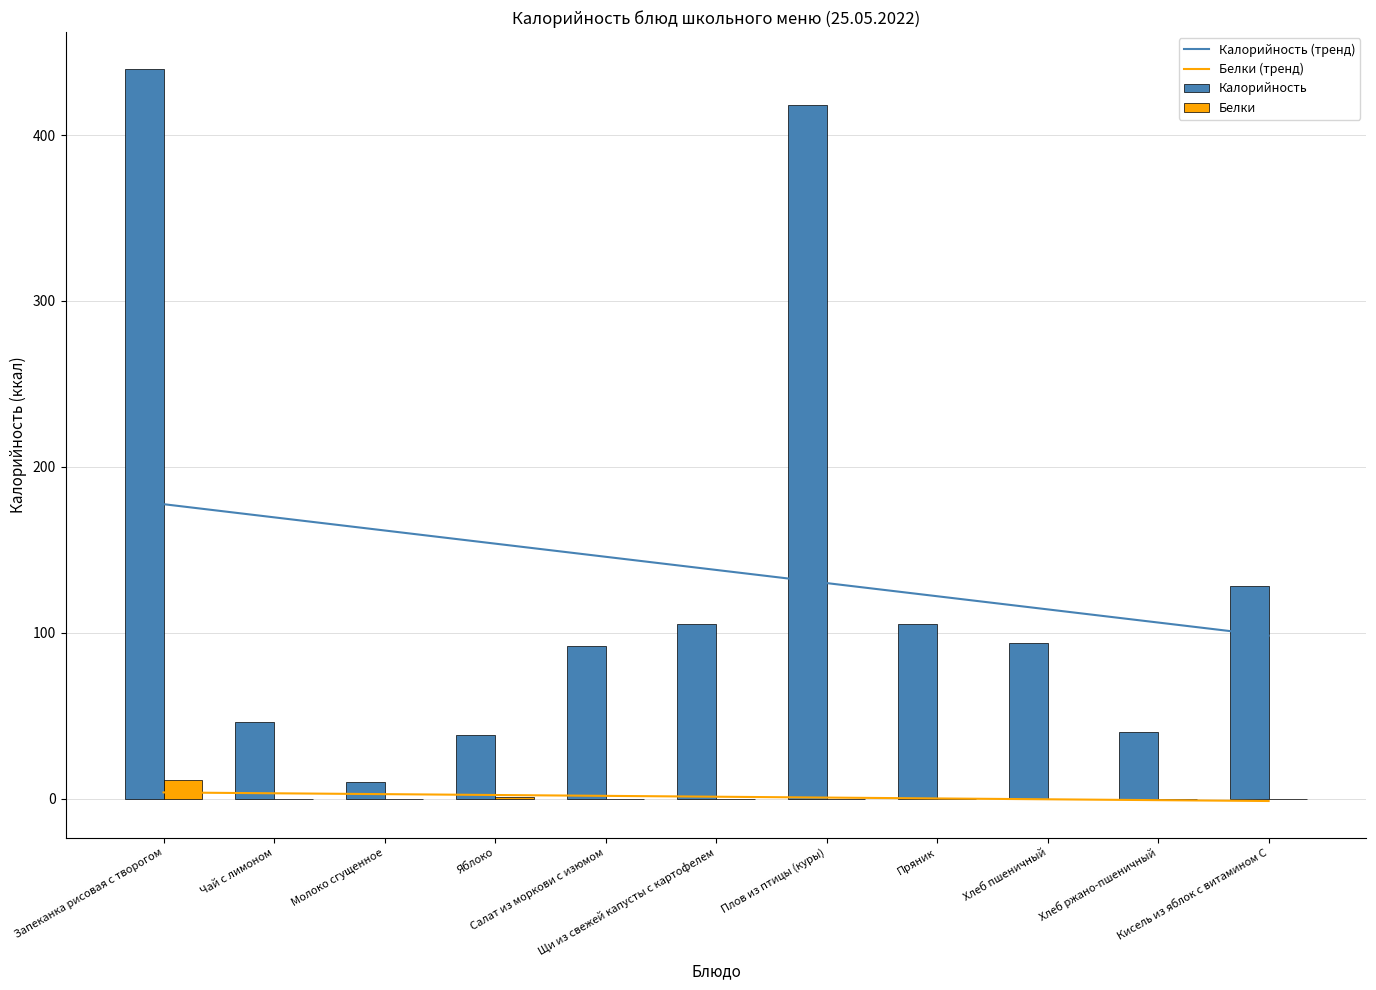

True or false: Белки (тренд) has a value of 2.1 at Яблоко.

True